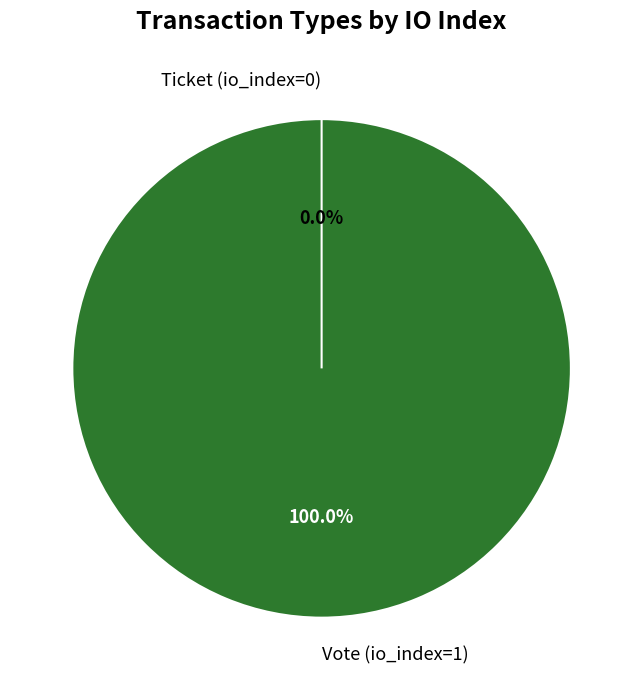

To the nearest percent, what is the difference between the largest and smallest slice percentages?

100%